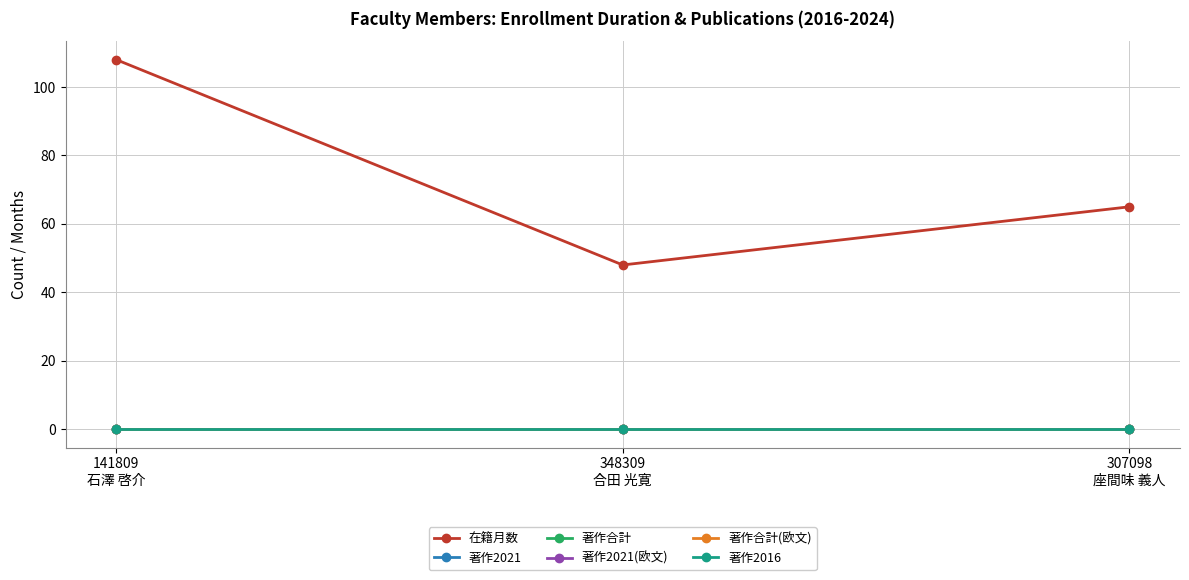

Is this an area chart (filled region under the line)?

No